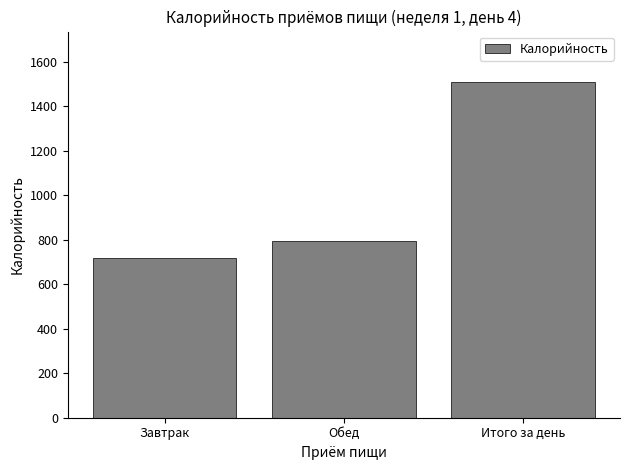

At which label does the data first exceed 792?

Обед